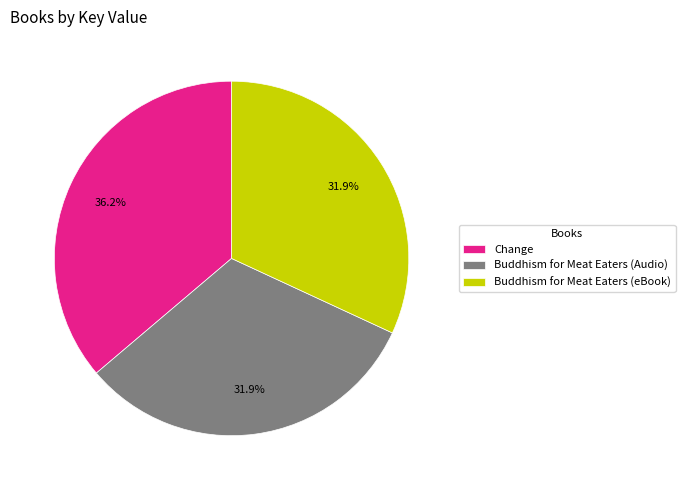

Count the number of slices in the pie.

3